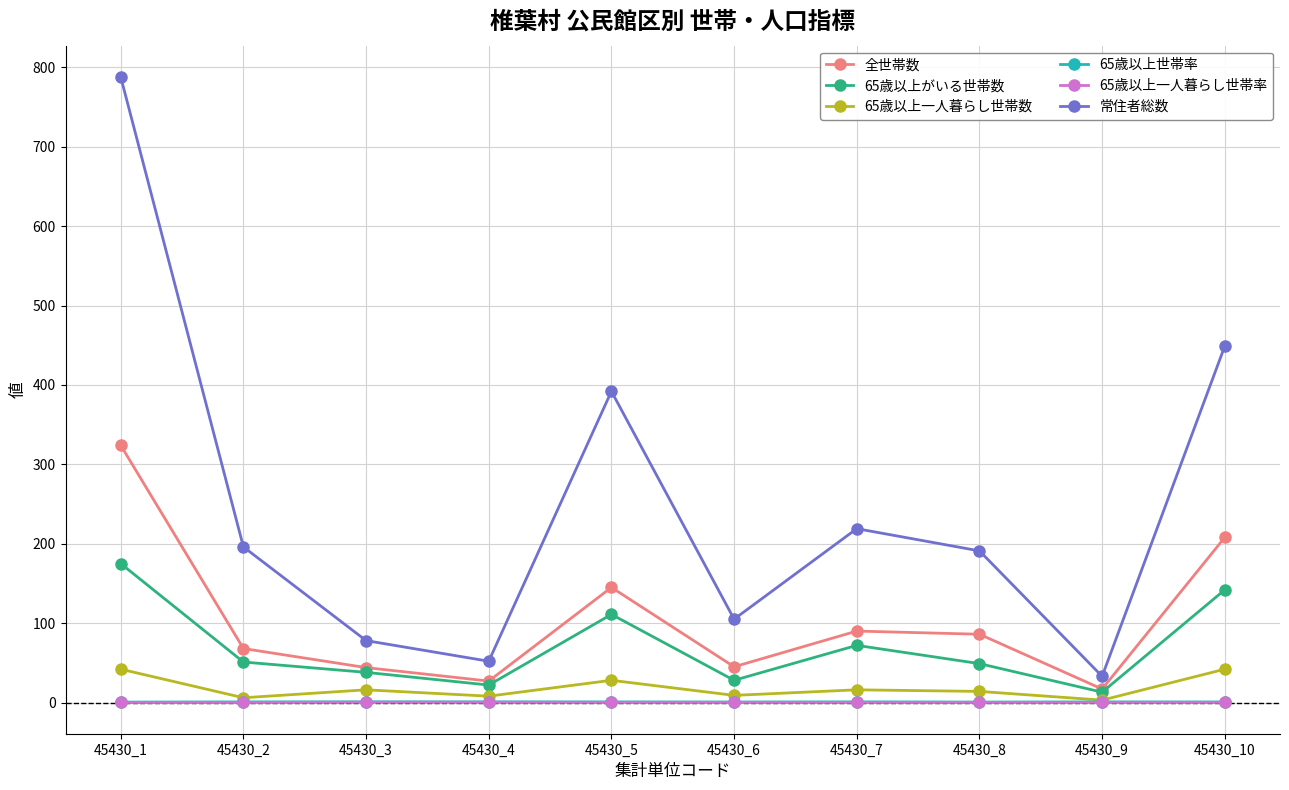

What is the difference between the second highest and second lowest values in the 全世帯数 series?

181.0